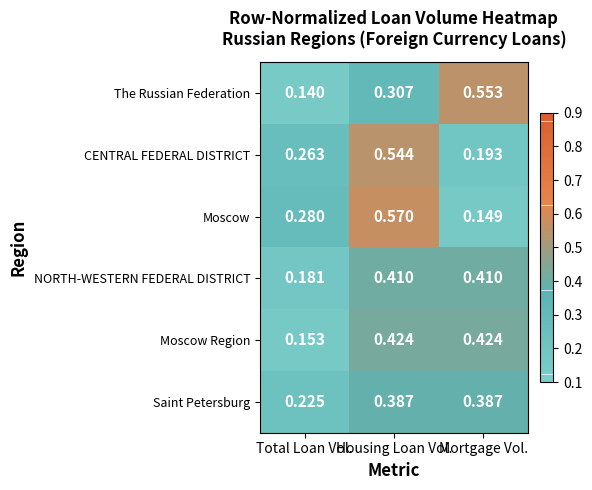

At which label is The Russian Federation closest to 0?

Total Loan Vol.